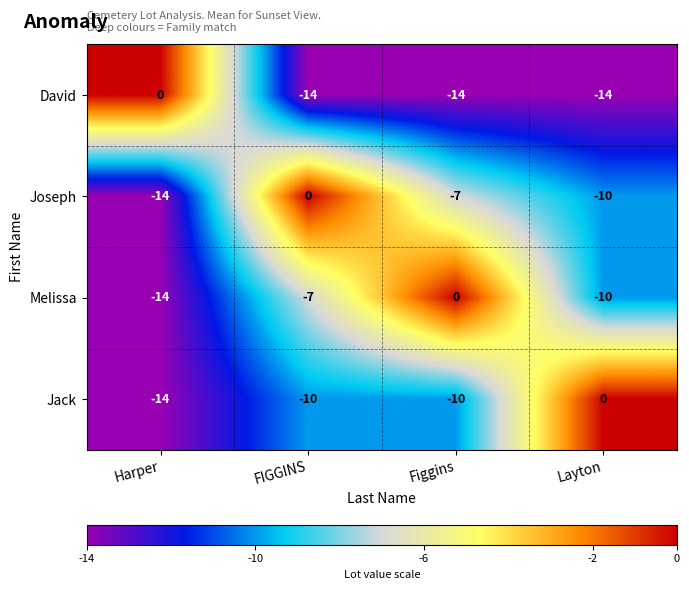

The value of Melissa at Harper is -22. True or false?

False